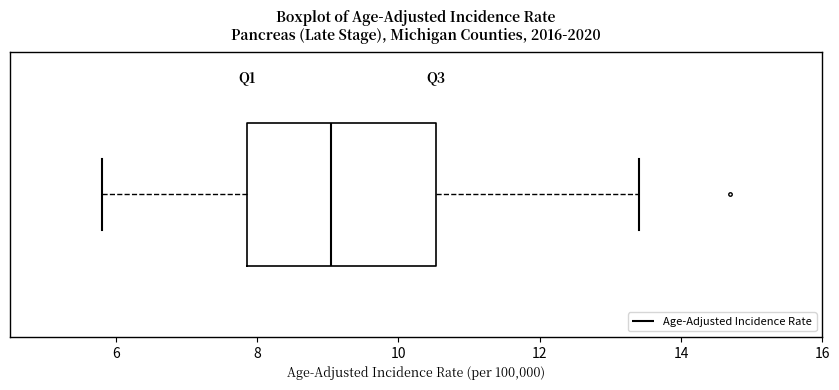

Read this box plot against the x-axis: the position of the median line, the range covered by the box, and the ends of both whiskers. The values are not printed on the chart, so give them approximately, as read against the axis.

median 9.0, box 7.8 to 10.6, whiskers 5.8 to 13.4